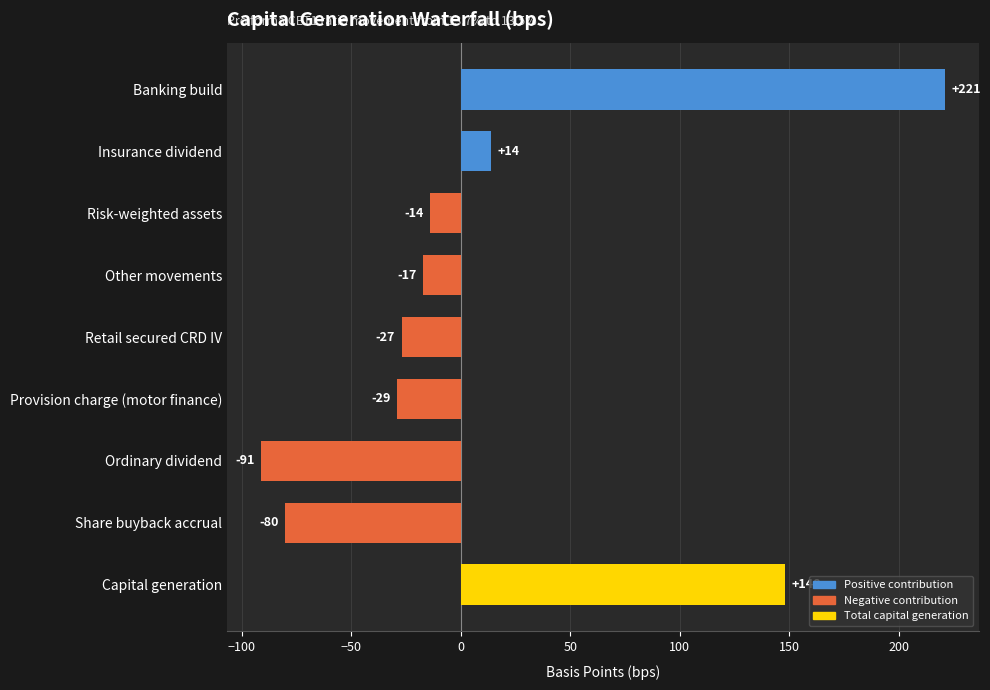

What position from the bottom is Provision charge (motor finance)?

4